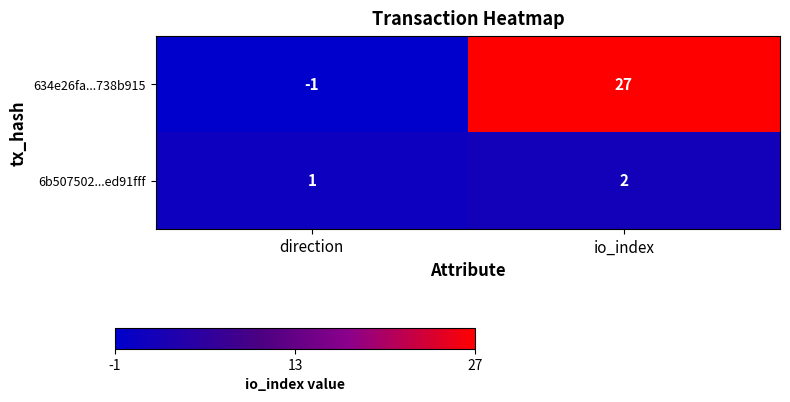

Is it true that 634e26fa...738b915 equals -1 at direction?

True